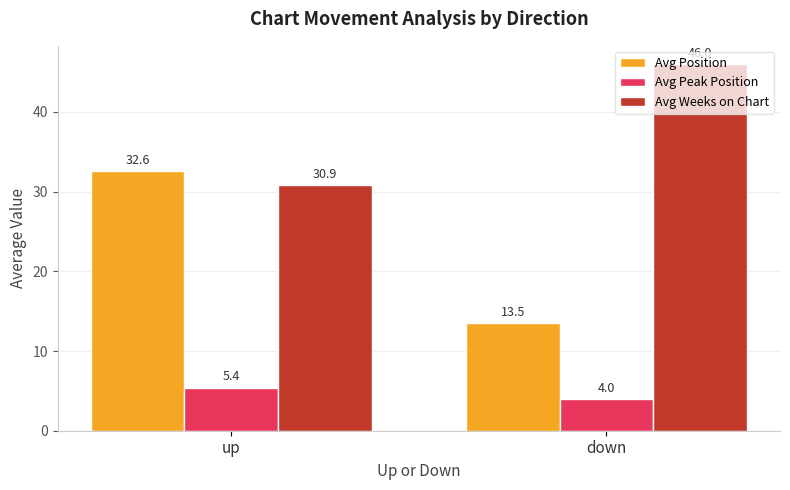

What position from the right is down?

1